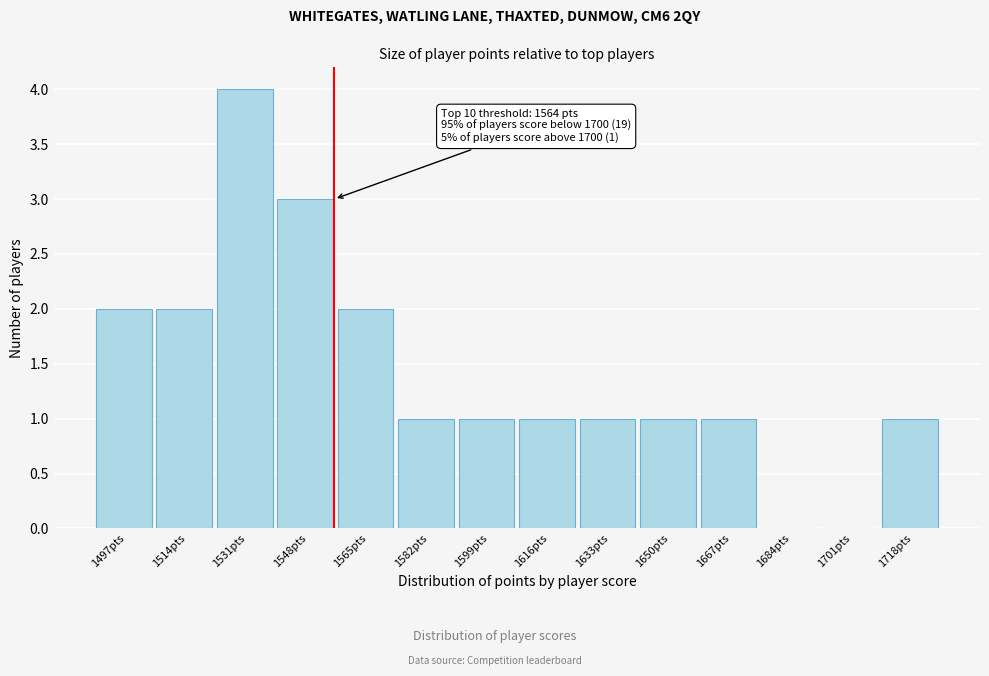

Reading left to right, what are all the values shown in this chart?

1497pts=2	1514pts=2	1531pts=4	1548pts=3	1565pts=2	1582pts=1	1599pts=1	1616pts=1	1633pts=1	1650pts=1	1667pts=1	1684pts=0	1701pts=0	1718pts=1